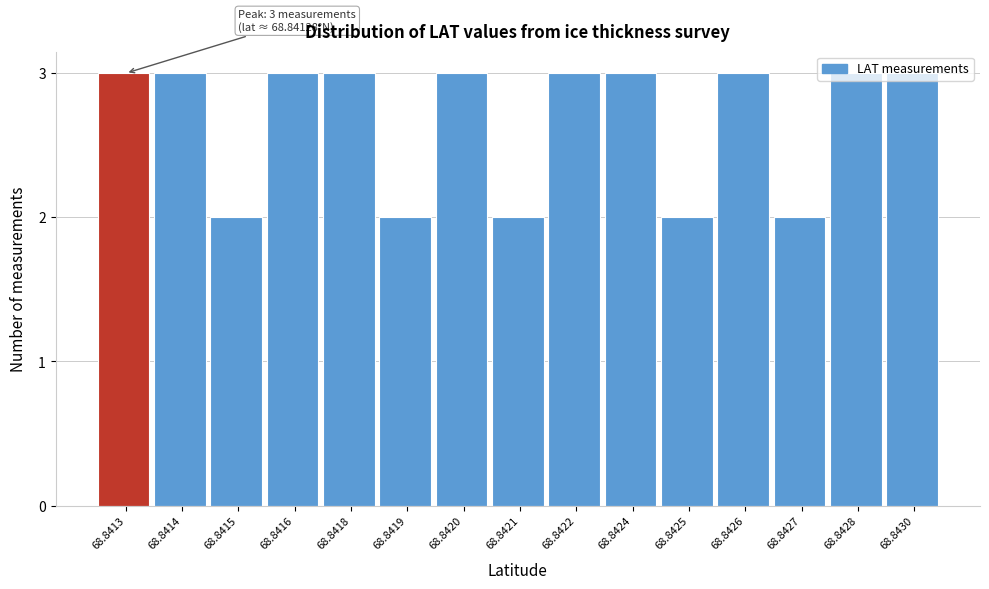

What is the average value?

3